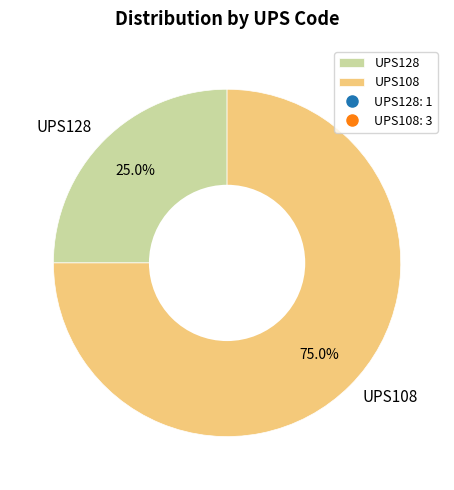

To the nearest percent, what is the difference between the largest and smallest slice percentages?

50%